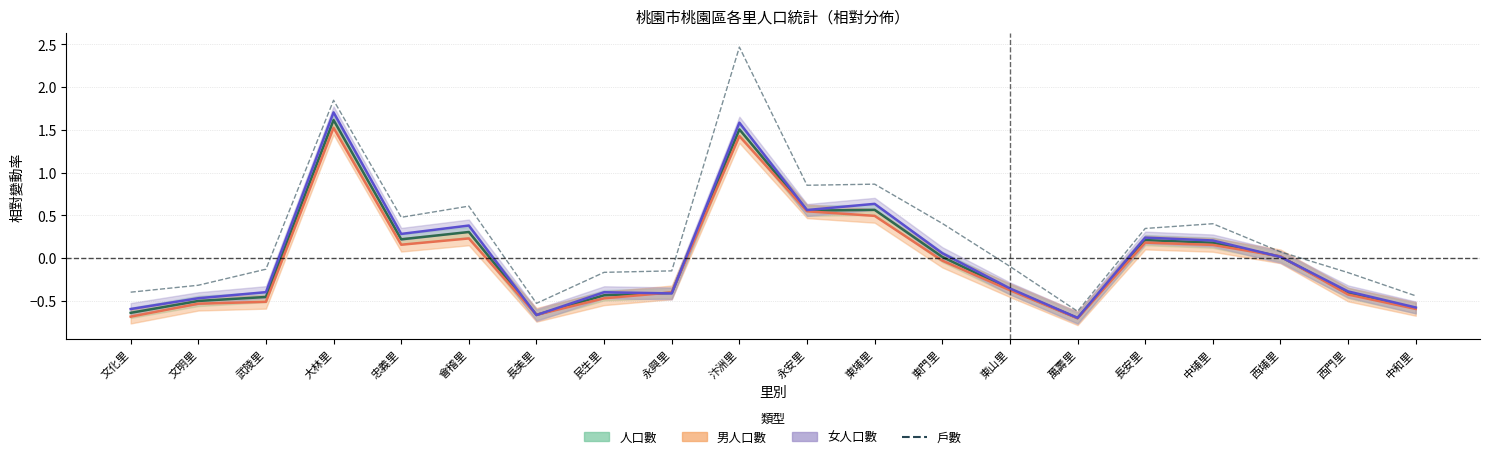

Where is the first local minimum?

忠義里